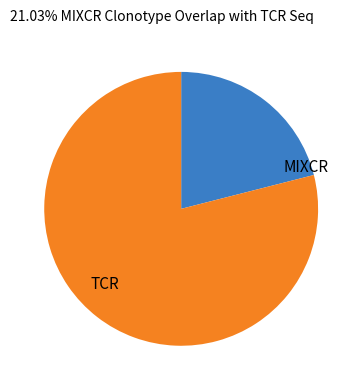

How many segments does this pie chart have?

2